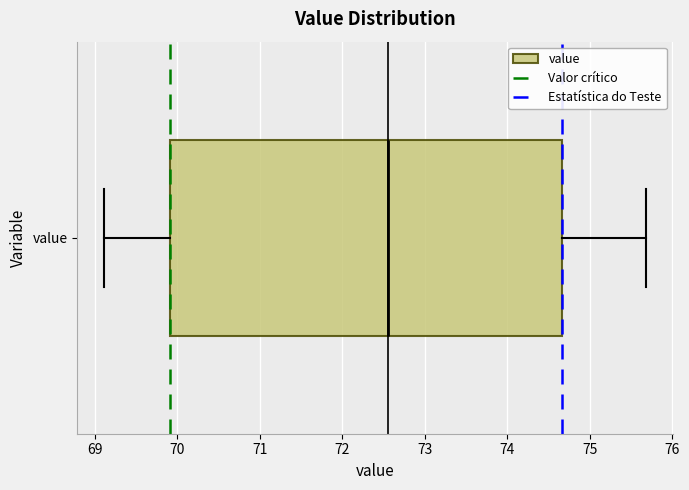

Transcribe this box plot: give where the median line is, the range the box spans, and where the two whiskers end, as read against the x-axis. The values are not printed on the chart, so give them approximately, as read against the axis.

median 72.6, box 69.9 to 74.7, whiskers 69.1 to 75.7